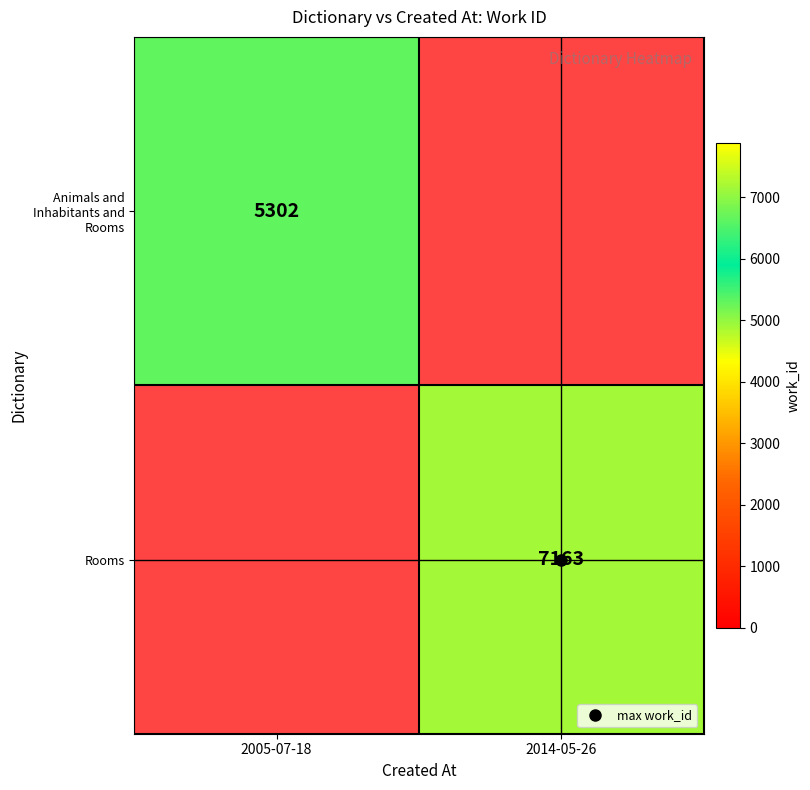

True or false: Rooms has a value of 7163 at 2014-05-26.

True